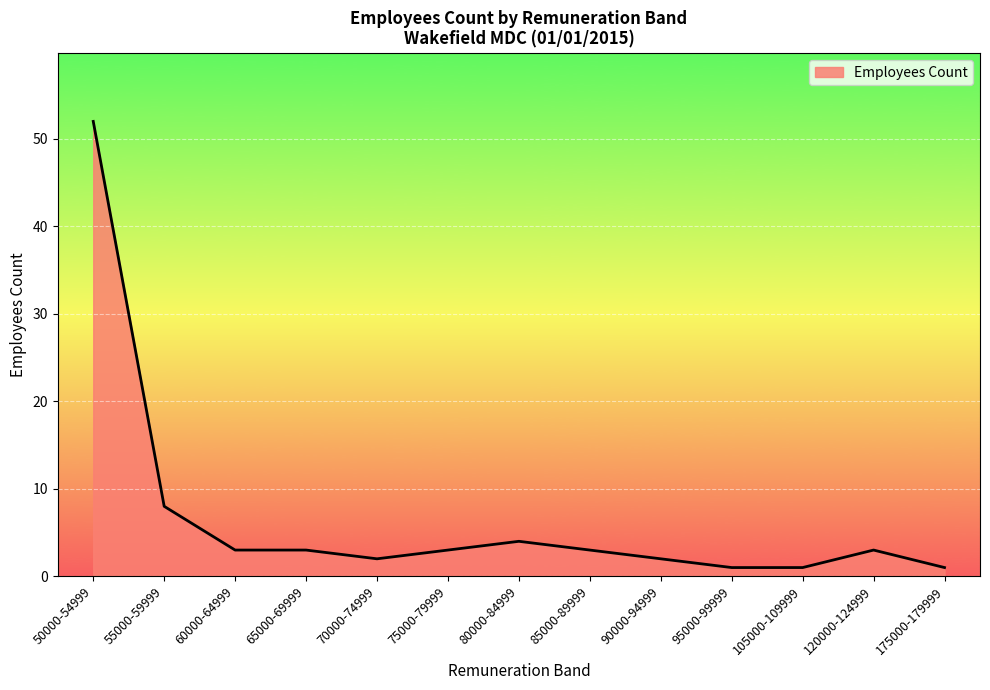

What is the sum of all values?

86